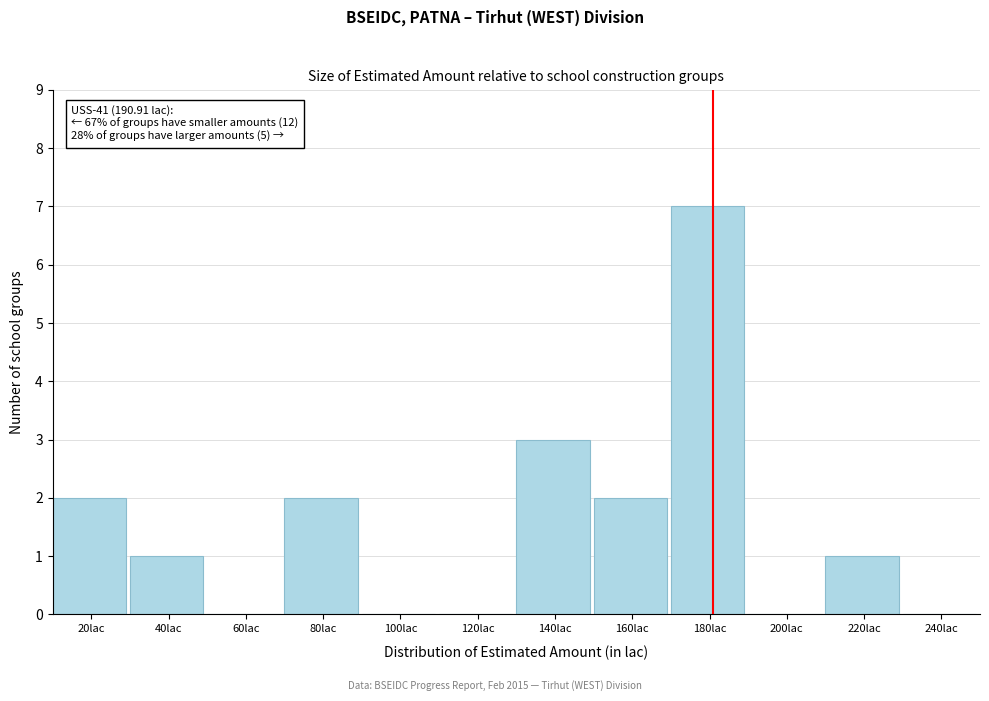

Reading left to right, transcribe all the data shown in this chart.

20lac=2	40lac=1	60lac=0	80lac=2	100lac=0	120lac=0	140lac=3	160lac=2	180lac=7	200lac=0	220lac=1	240lac=0